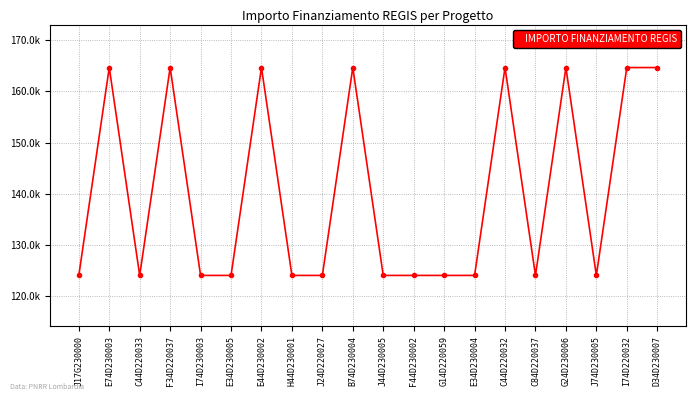

At which category does the data reach its first local peak?

E74D230003